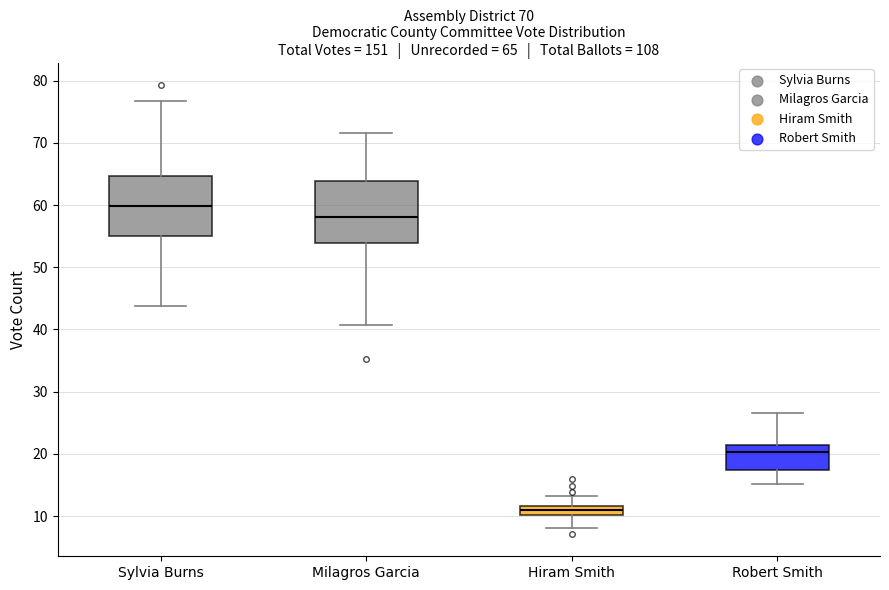

Which box's median line is the highest?

Sylvia Burns